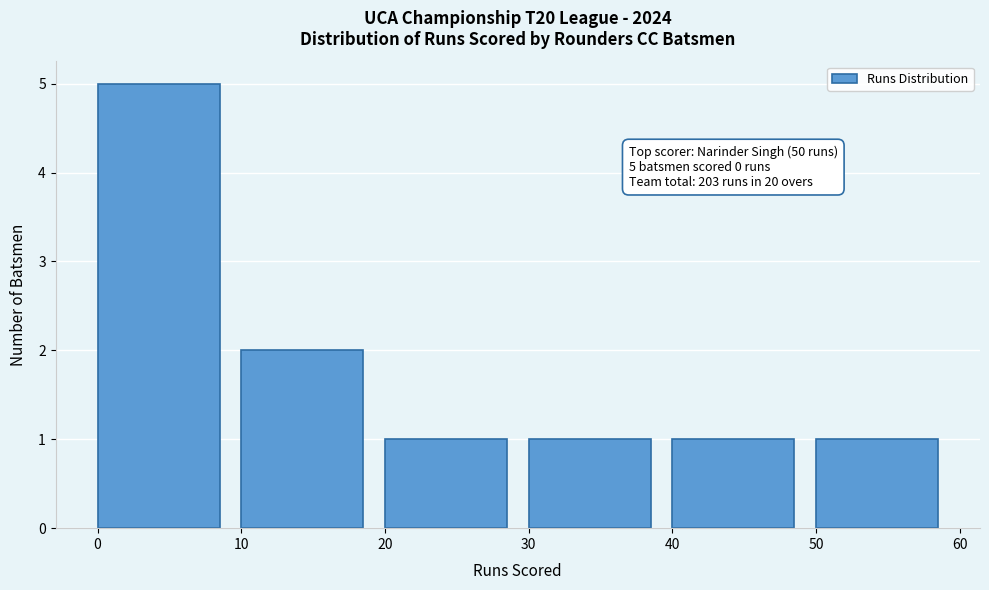

Over which range of the x-axis is the bar tallest?

0 to 10